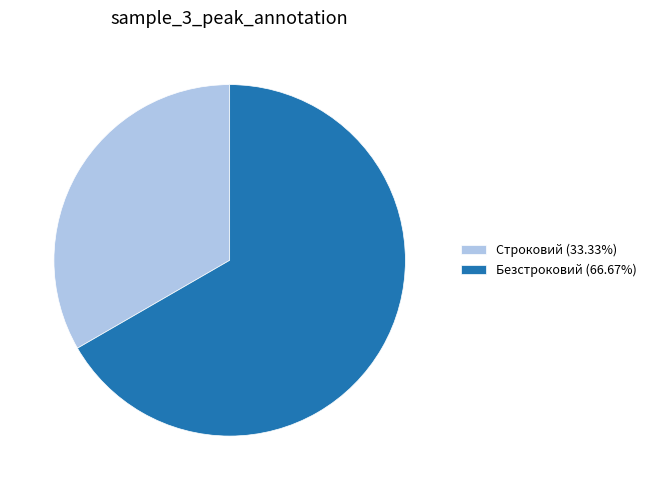

Which slice is the largest?

Безстроковий